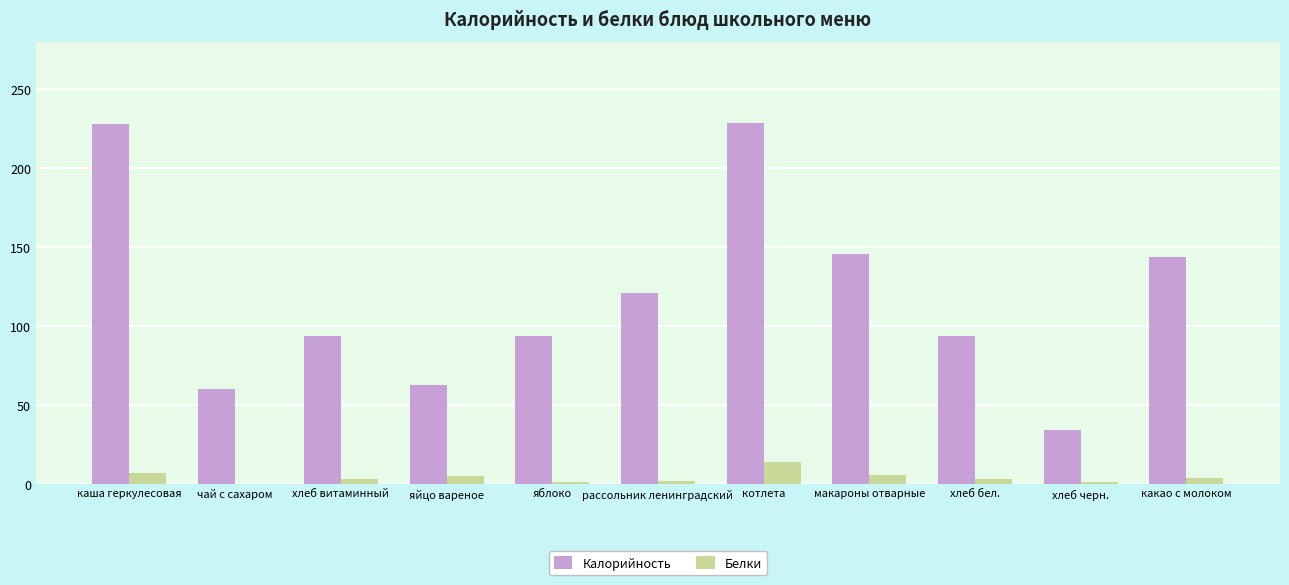

At which label does Белки reach its peak?

котлета